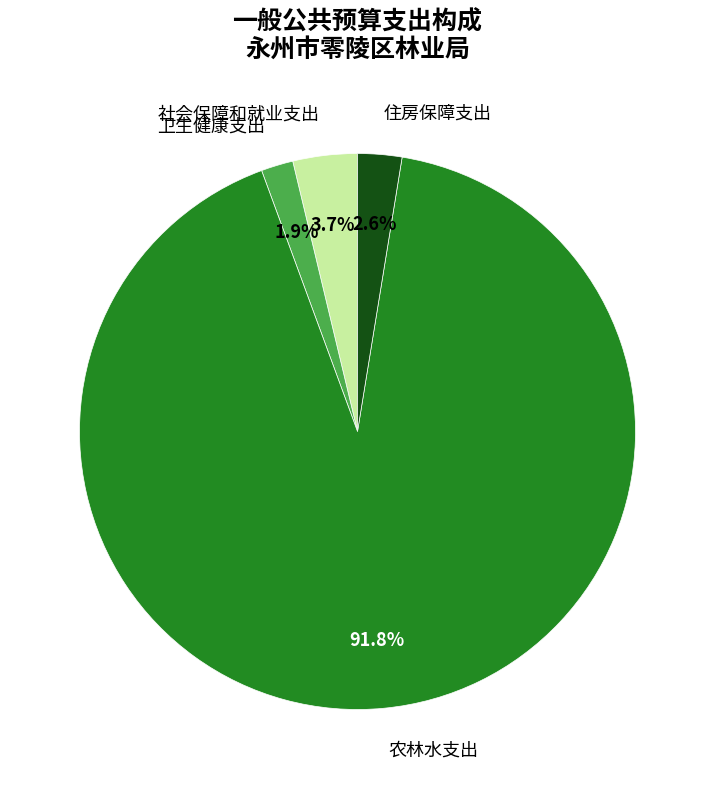

Does 社会保障和就业支出 account for over 50% of the chart?

No